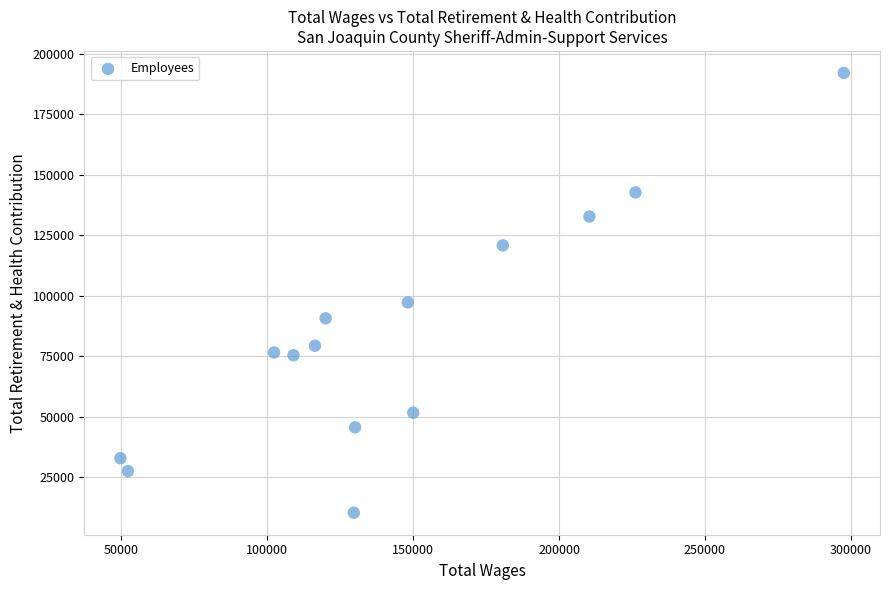

What is the range of Y values (max minus min)?

181822